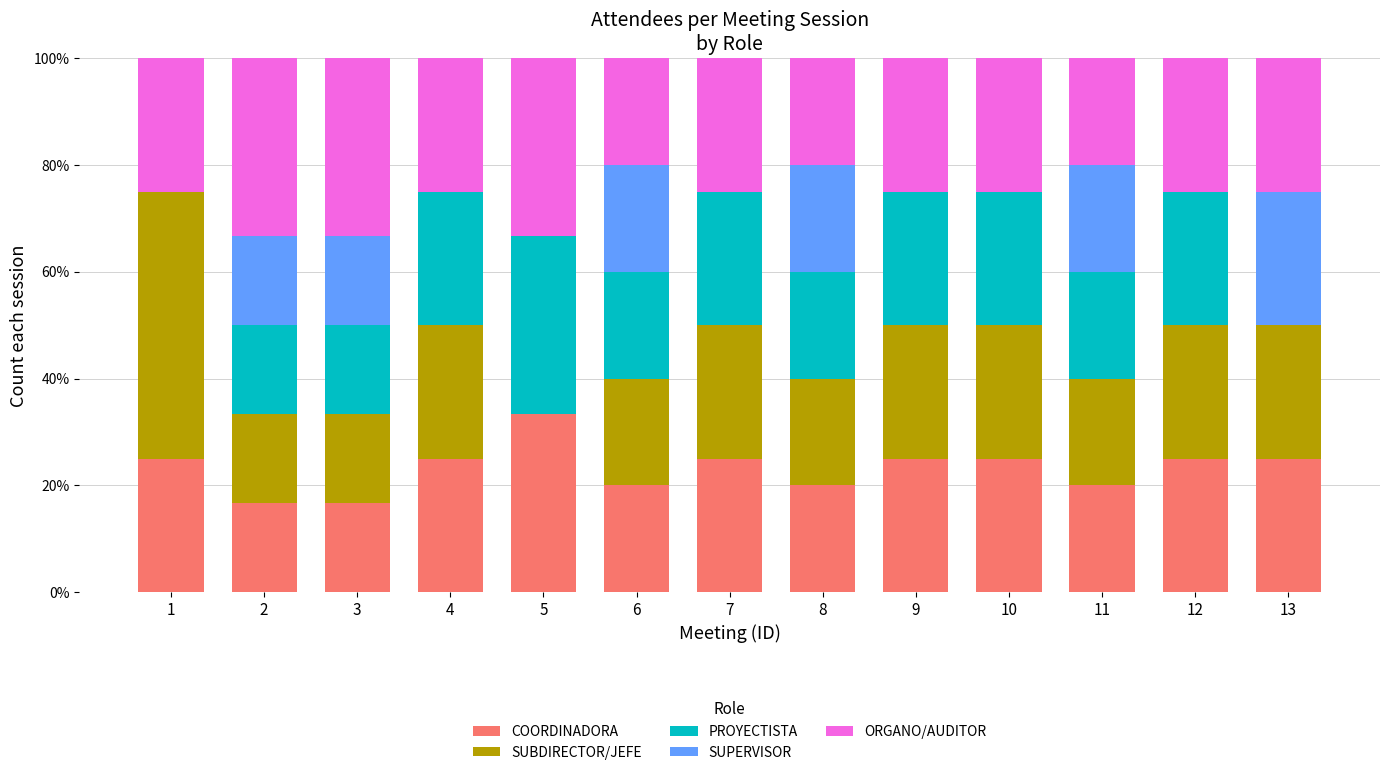

True or false: COORDINADORA has a value of 9.3 at 8.

False